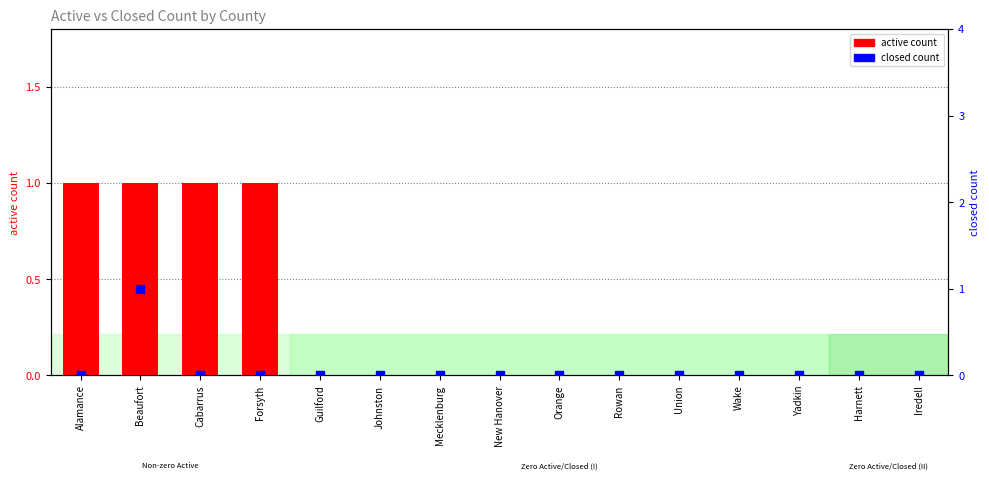

At which category is the sum across all series the highest?

Beaufort